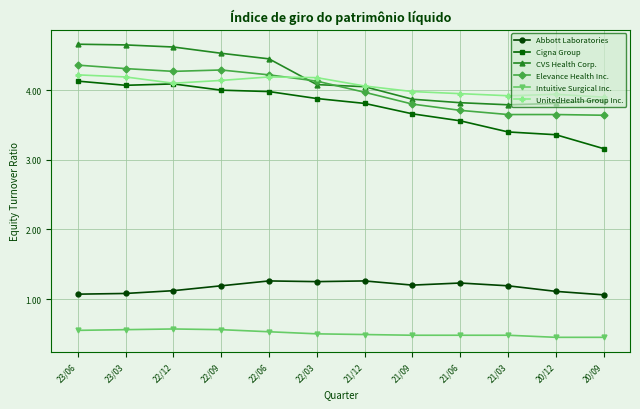

True or false: Intuitive Surgical Inc. and Elevance Health Inc. cross at least once.

False